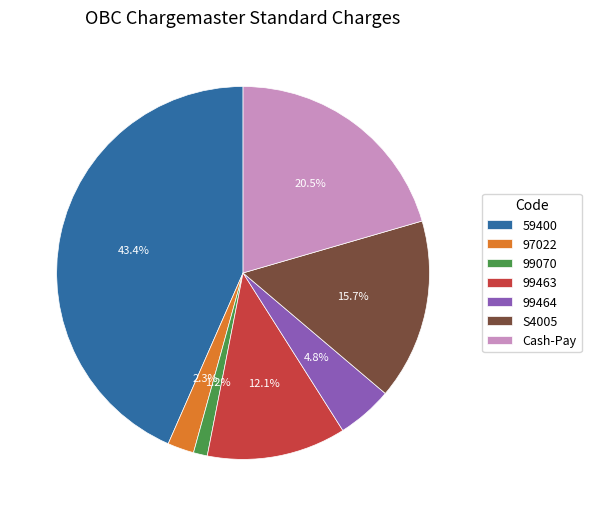

To the nearest percent, what is the difference between the largest and smallest slice percentages?

42%